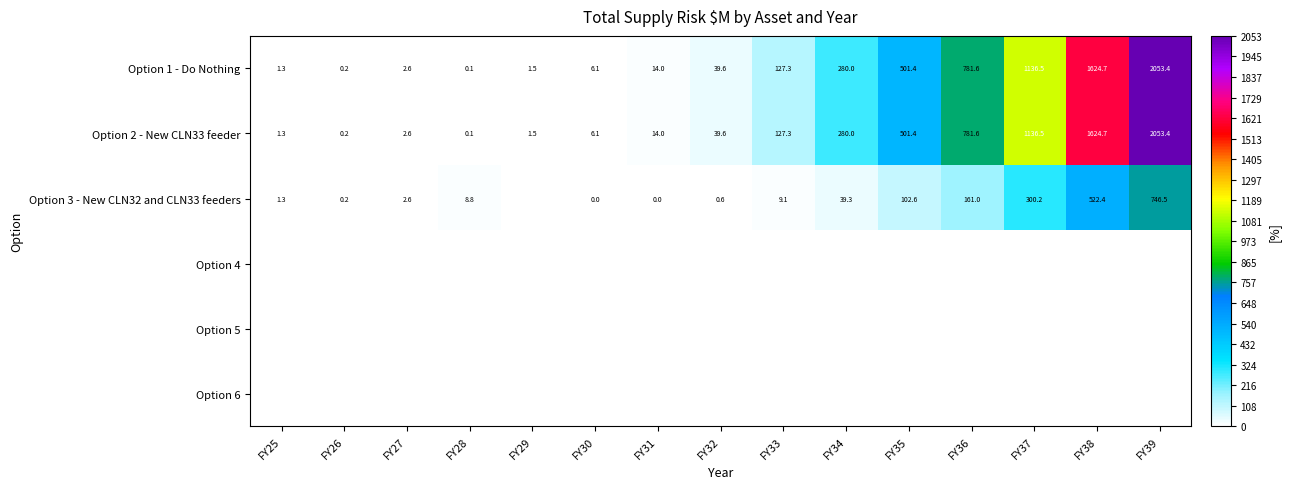

At which category is the sum across all series the highest?

FY39